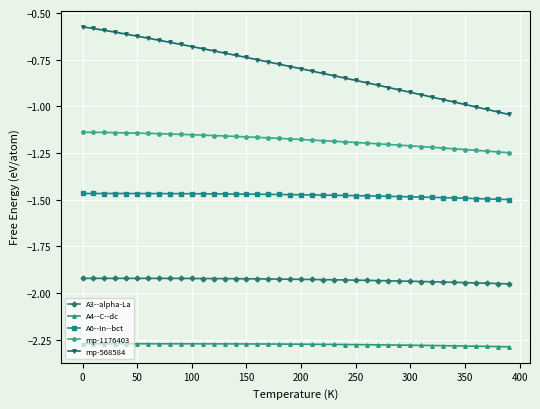

Does the chart display data point markers on the line(s)?

Yes